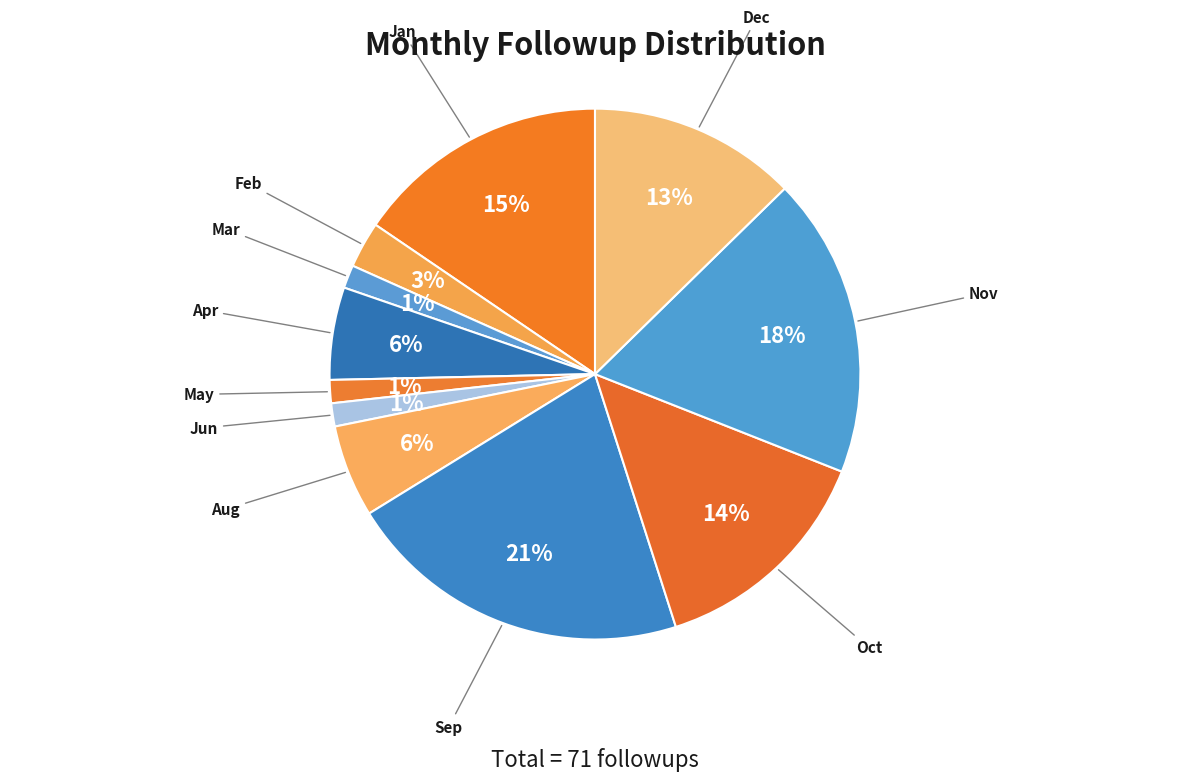

To the nearest percent, what is the difference between the largest and smallest slice percentages?

20%